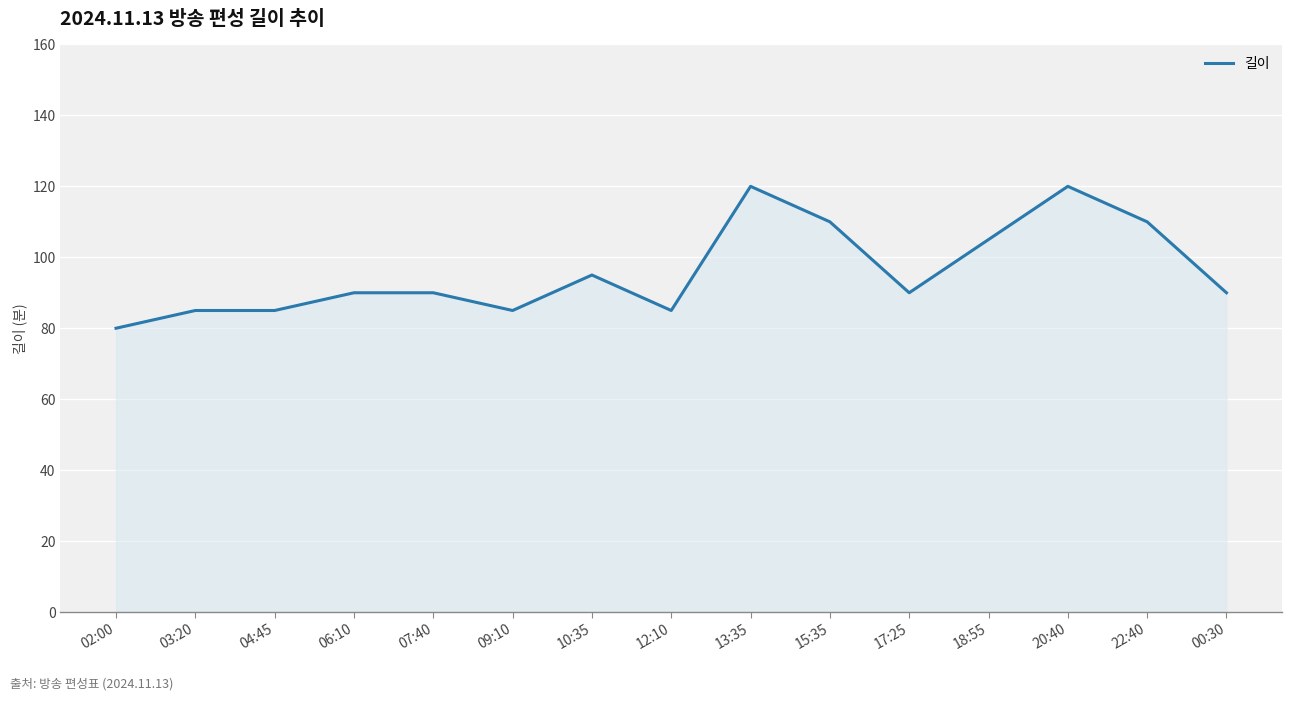

What is the difference between the maximum and minimum values?

40